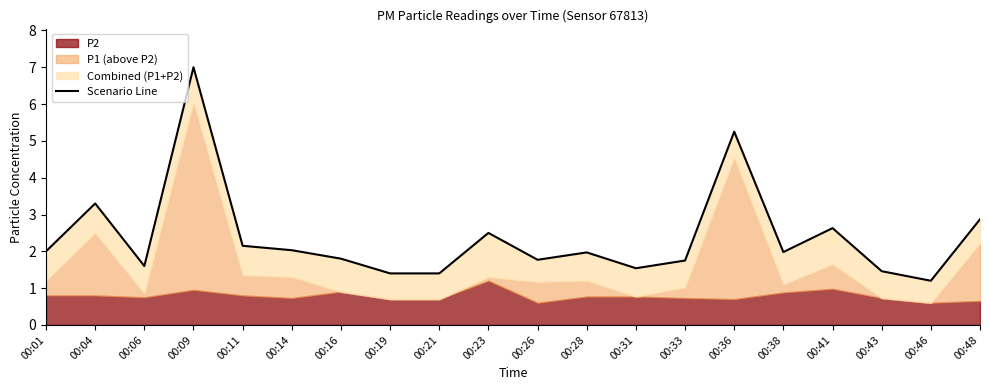

Between 00:16 and 00:01, which is larger?

00:01